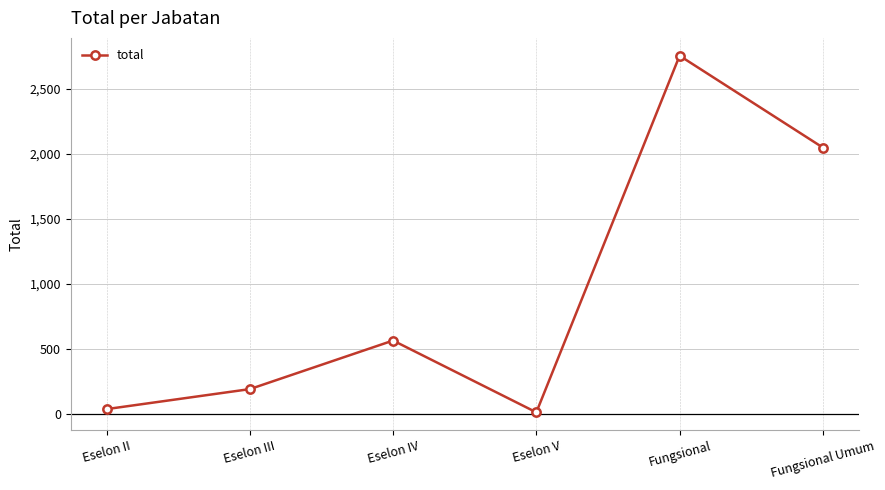

Which category has the lowest value across all series?

Eselon V